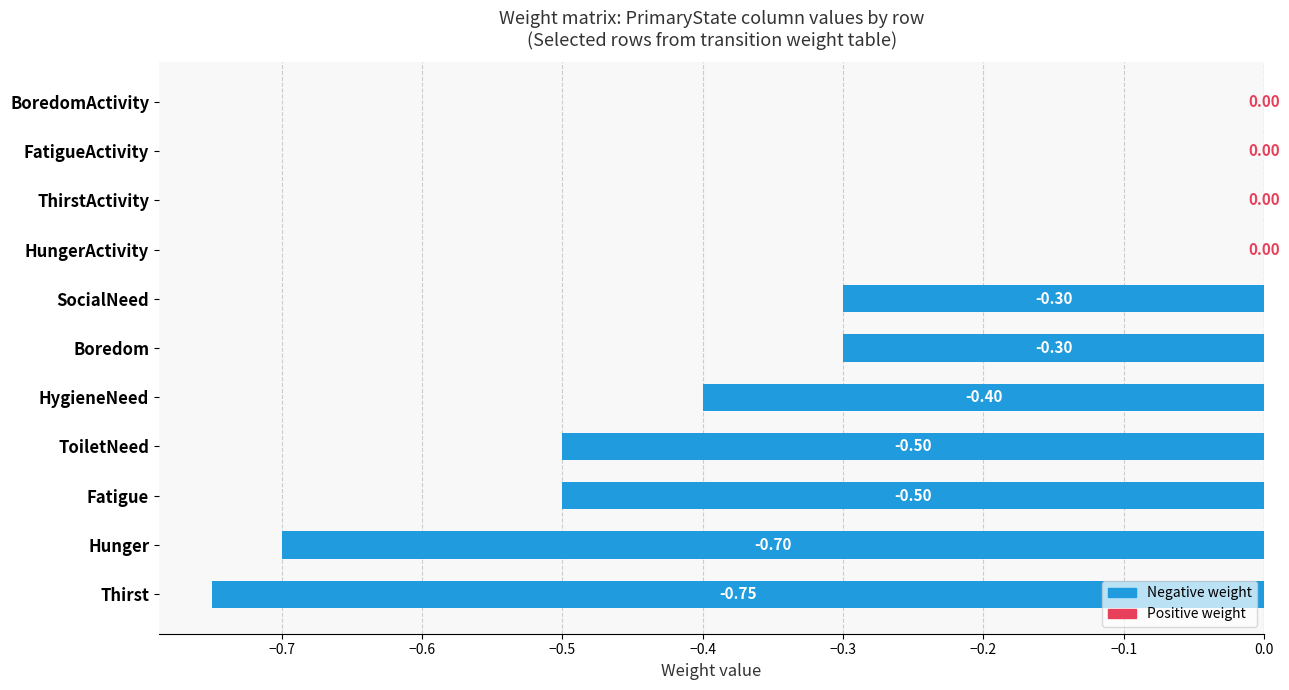

What is the sum of the values at Hunger and BoredomActivity?

-0.7